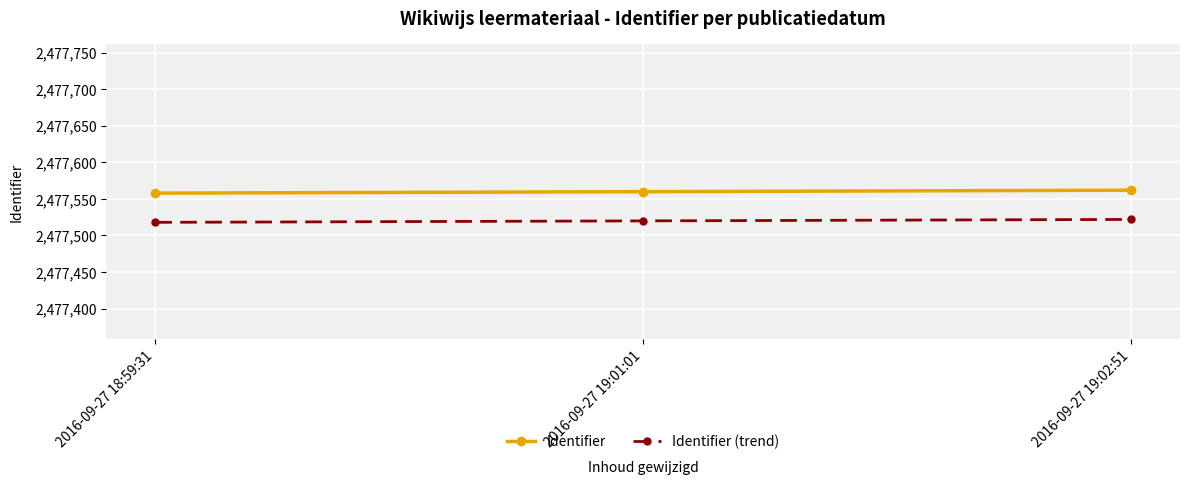

What is the maximum value shown in the chart?

2477562